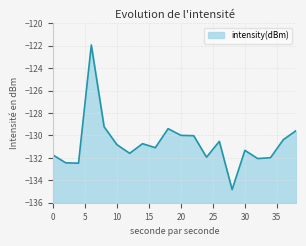

What is the sum of all values?

-2614.0